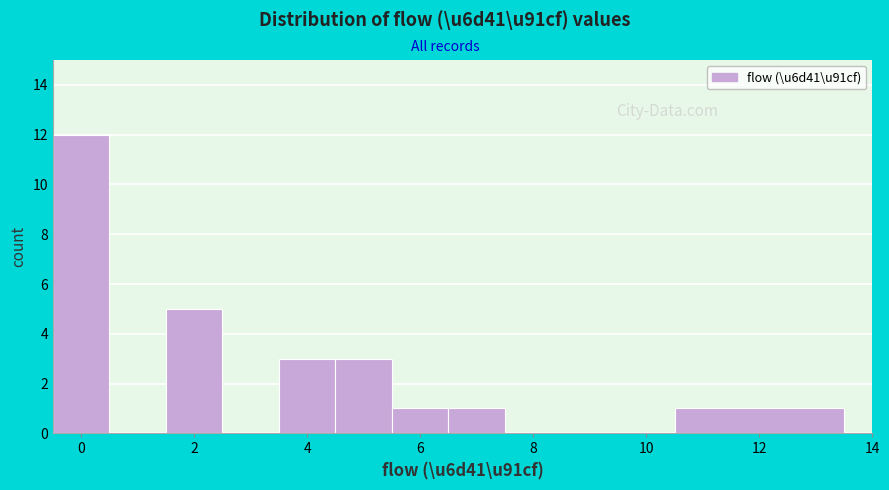

Over which range of the x-axis is the bar tallest?

-0.5 to 0.5